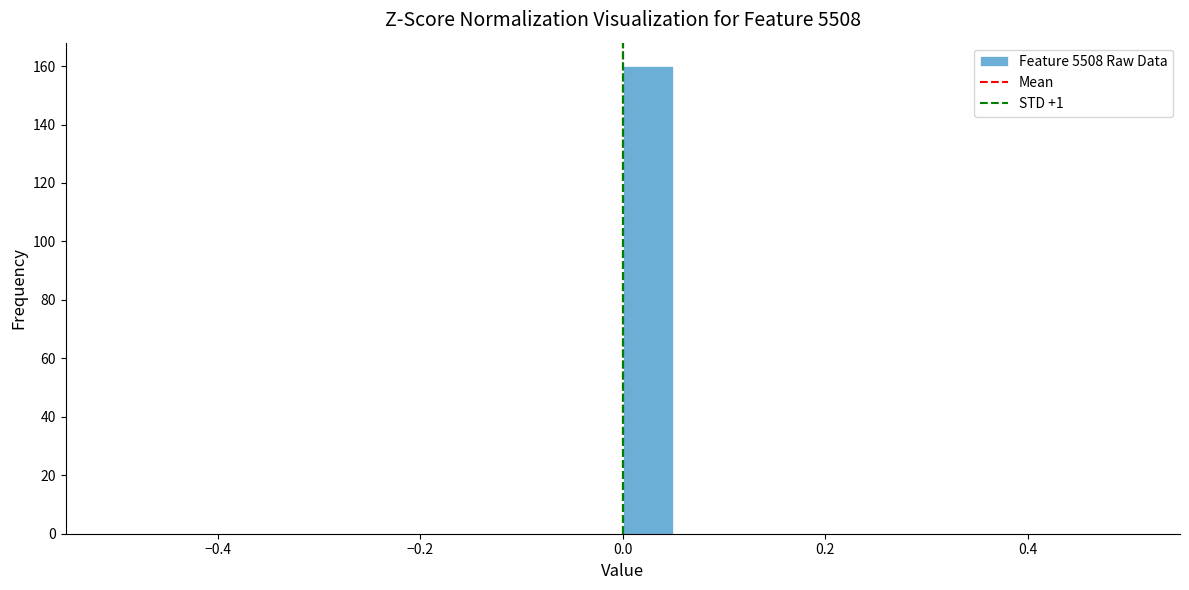

Around what value on the x-axis is the tallest bar? Give the approximate position of its centre, as read against the axis.

0.02